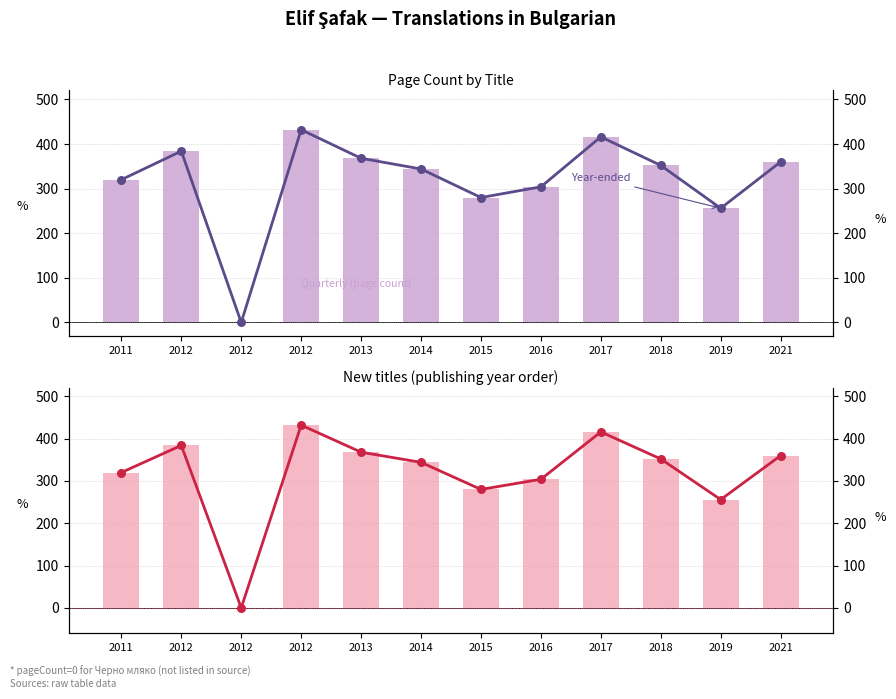

At how many categories does at least one series exceed 167?

11